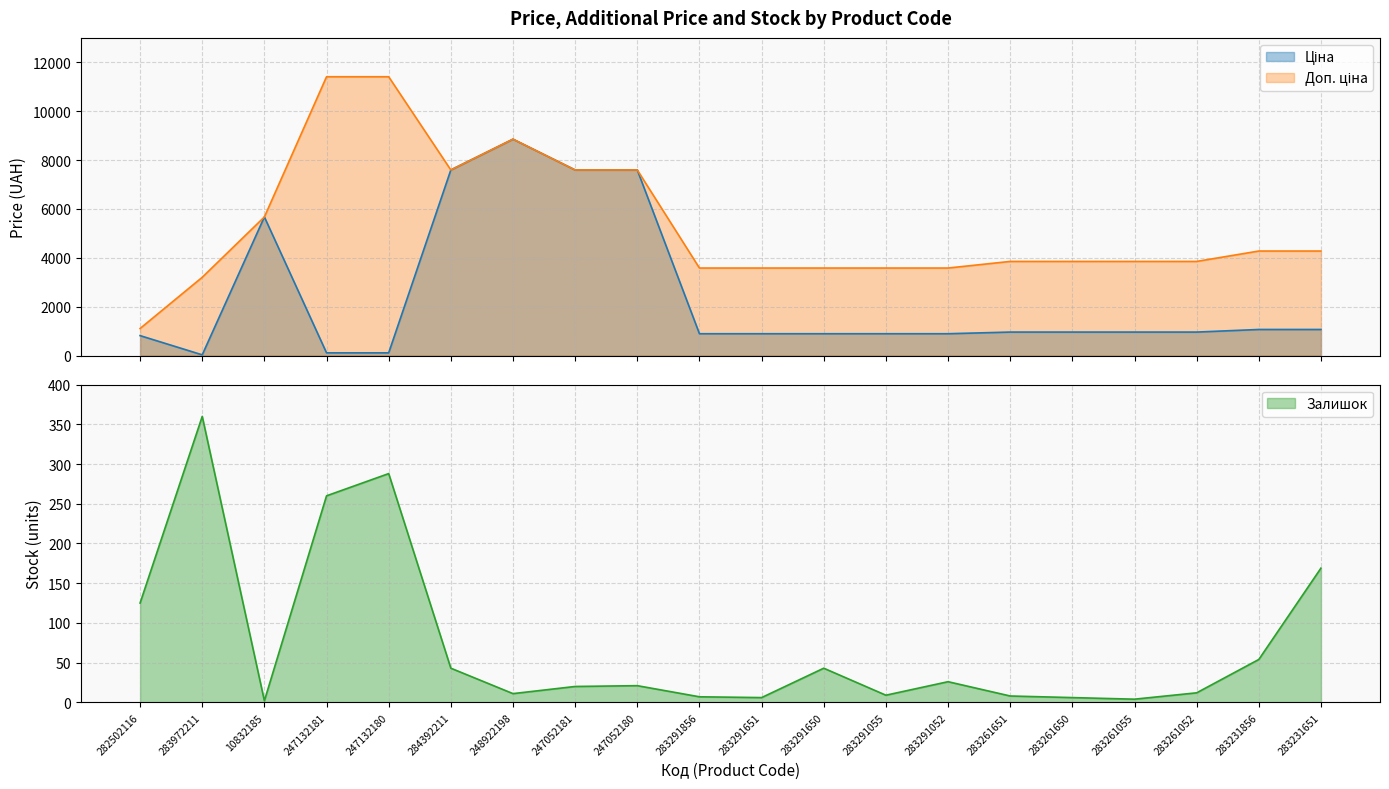

What is the difference between the highest and lowest values at 10832185?

5671.8